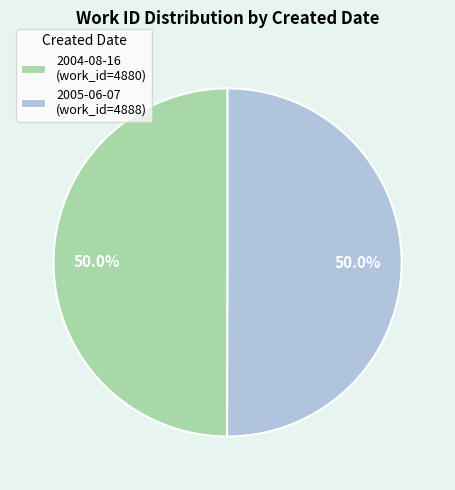

What is the ratio of the value at 2004-08-16 (work_id=4880) to the value at 2005-06-07 (work_id=4888)?

1.0